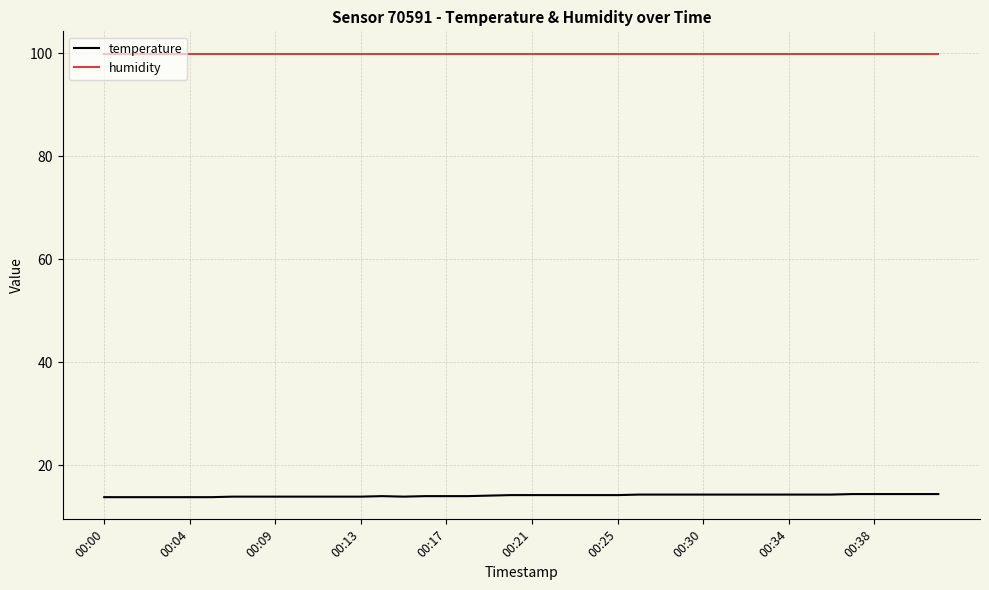

True or false: temperature and humidity intersect in this chart.

False